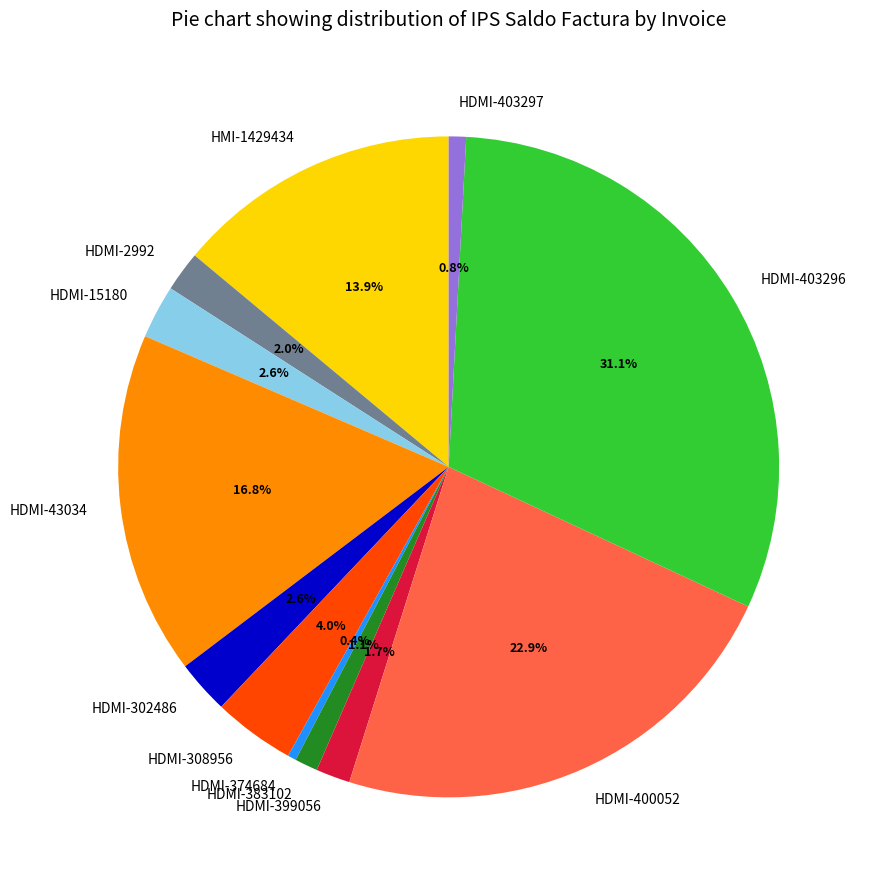

Does HDMI-399056 account for over 50% of the chart?

No